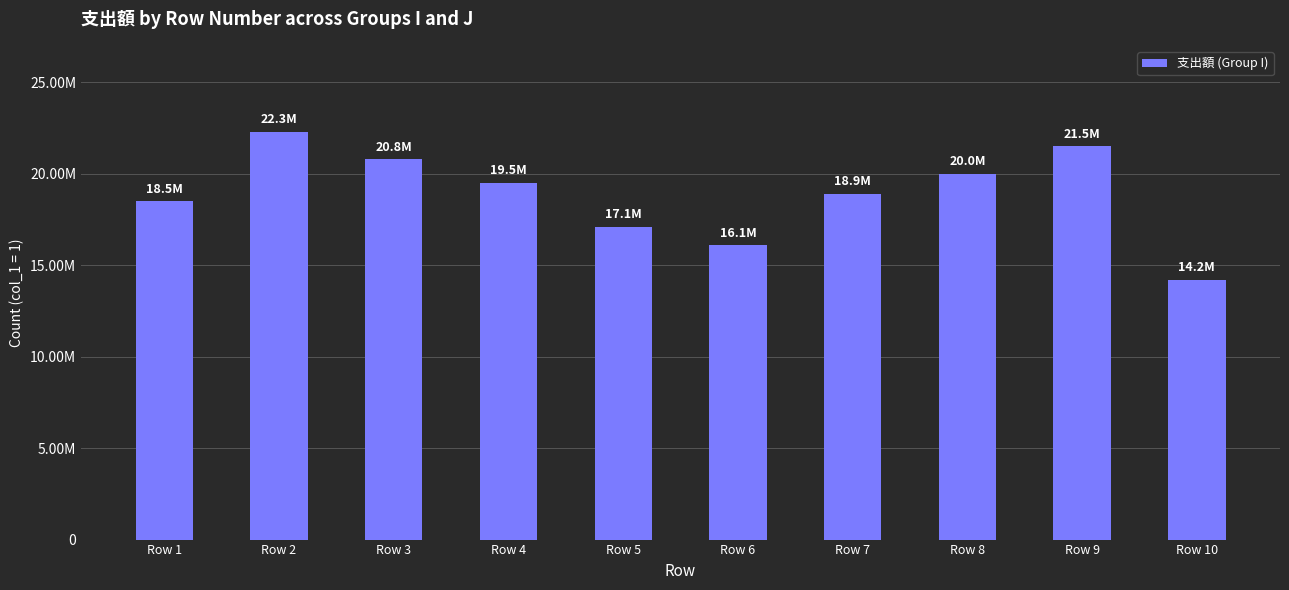

Read the value at Row 5.

17.1